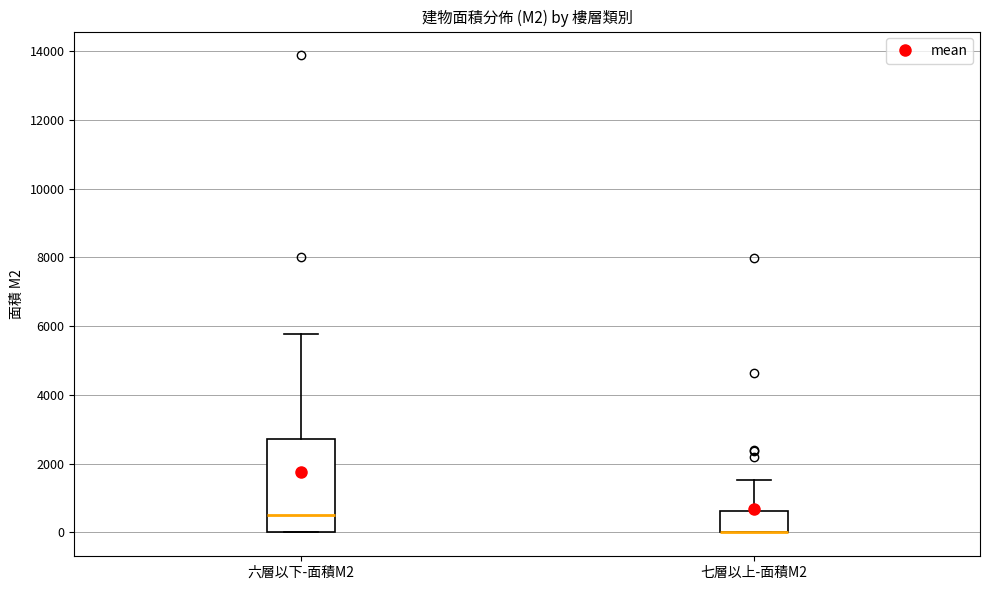

Where does the upper whisker of the box for 七層以上-面積M2 end on the y-axis? The values are not printed on the chart, so give them approximately, as read against the axis.

1600